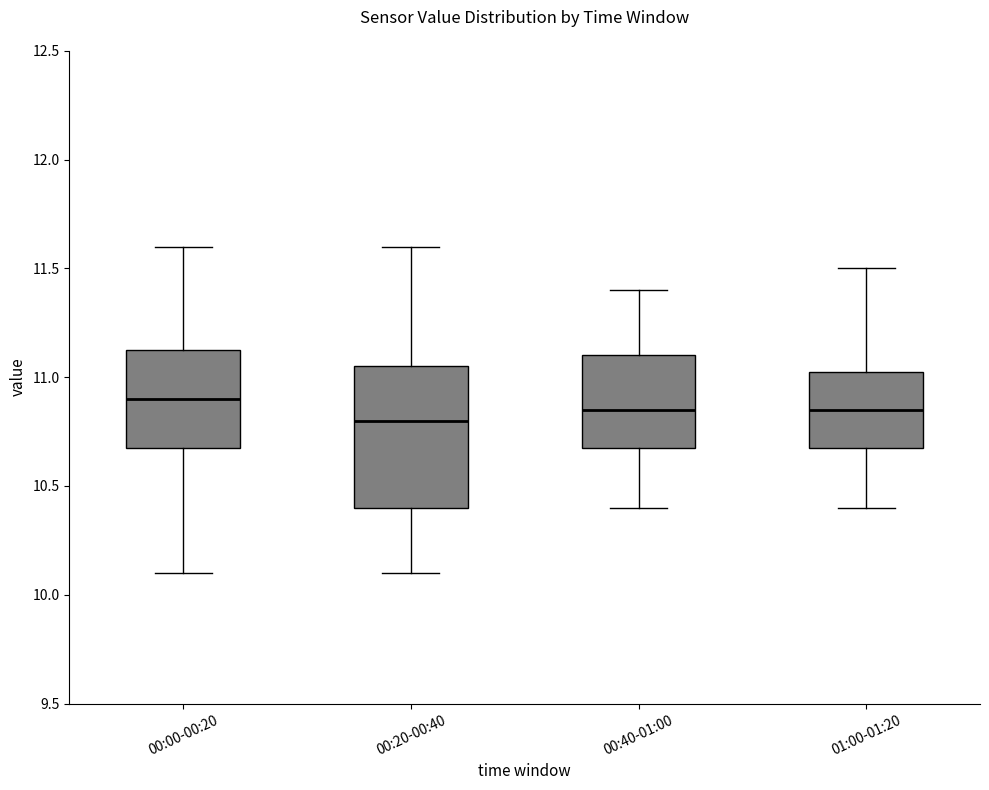

Where is the upper edge of the box for 01:00-01:20 on the y-axis? The values are not printed on the chart, so give them approximately, as read against the axis.

11.05